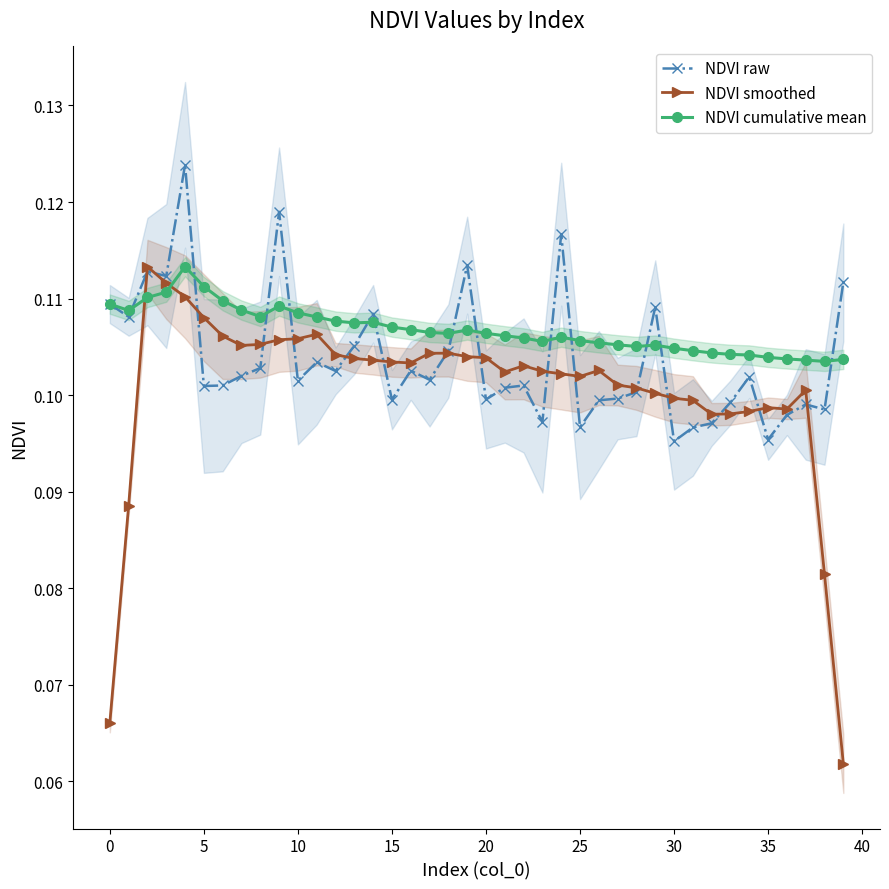

How many lines are shown in the chart?

3